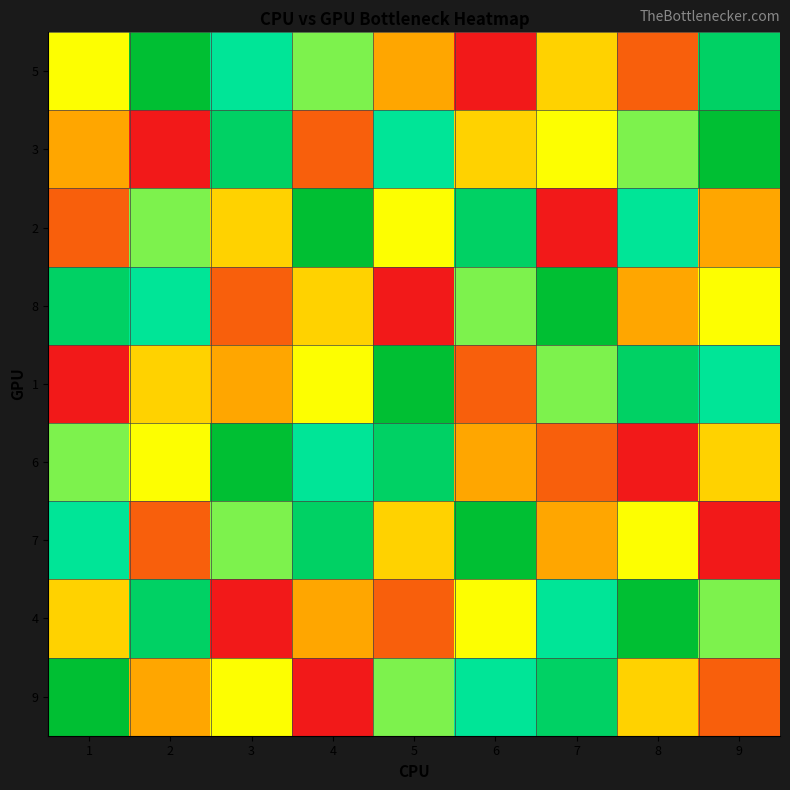

List the series in order of their peak value, highest first.

5, 3, 2, 8, 1, 6, 7, 4, 9